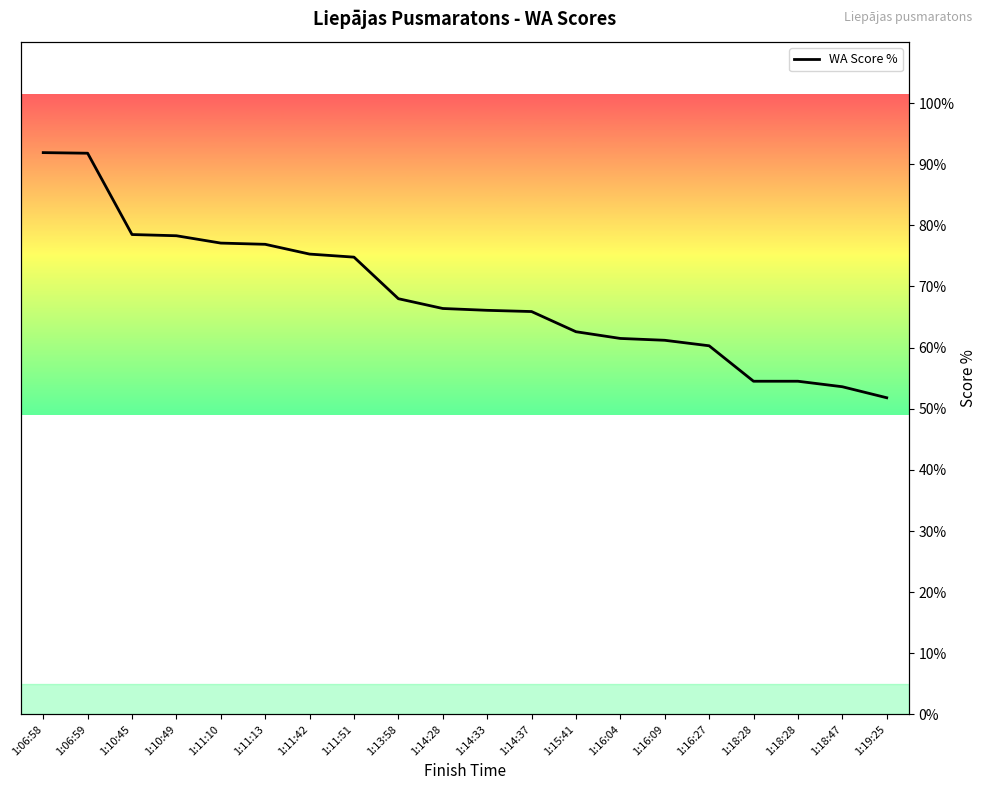

How many lines are shown in the chart?

1